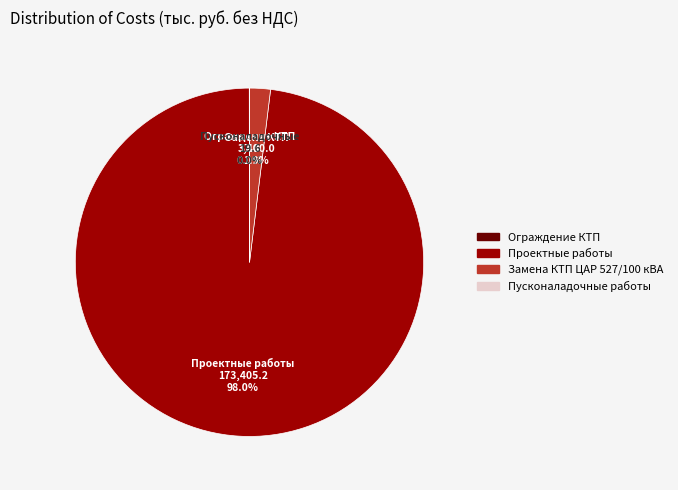

Which has a higher value, Проектные работы or Замена КТП ЦАР 527/100 кВА?

Проектные работы